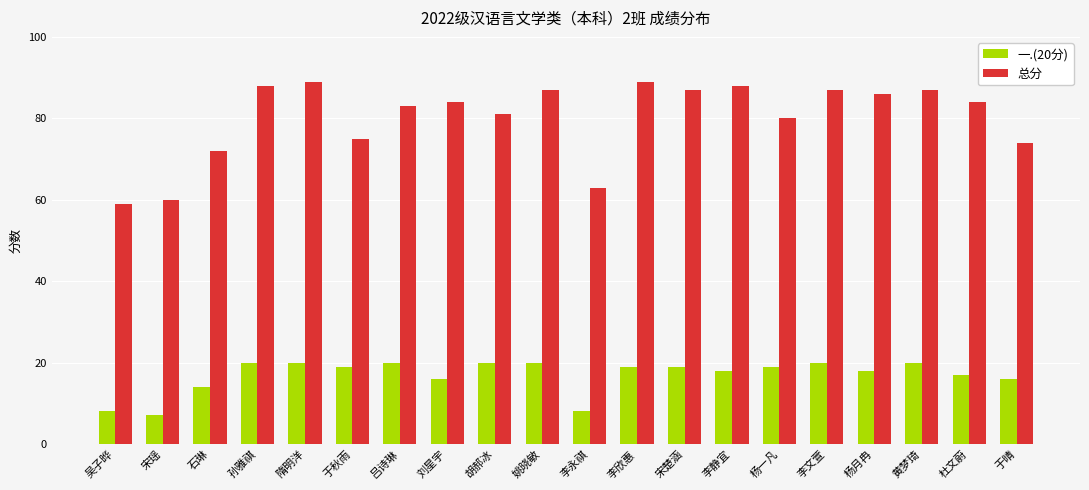

Reading left to right, what are all the values shown in this chart?

一.(20分): 吴子晔=8	宋瑶=7	石琳=14	孙雅祺=20	隋明洋=20	于秋雨=19	吕诗琳=20	刘星宇=16	胡郝冰=20	姚晓敏=20	李永祺=8	李欣惠=19	宋楚涵=19	李静宜=18	杨一凡=19	李文萱=20	杨月冉=18	黄梦琦=20	杜文蔚=17	于晴=16
总分: 吴子晔=59	宋瑶=60	石琳=72	孙雅祺=88	隋明洋=89	于秋雨=75	吕诗琳=83	刘星宇=84	胡郝冰=81	姚晓敏=87	李永祺=63	李欣惠=89	宋楚涵=87	李静宜=88	杨一凡=80	李文萱=87	杨月冉=86	黄梦琦=87	杜文蔚=84	于晴=74